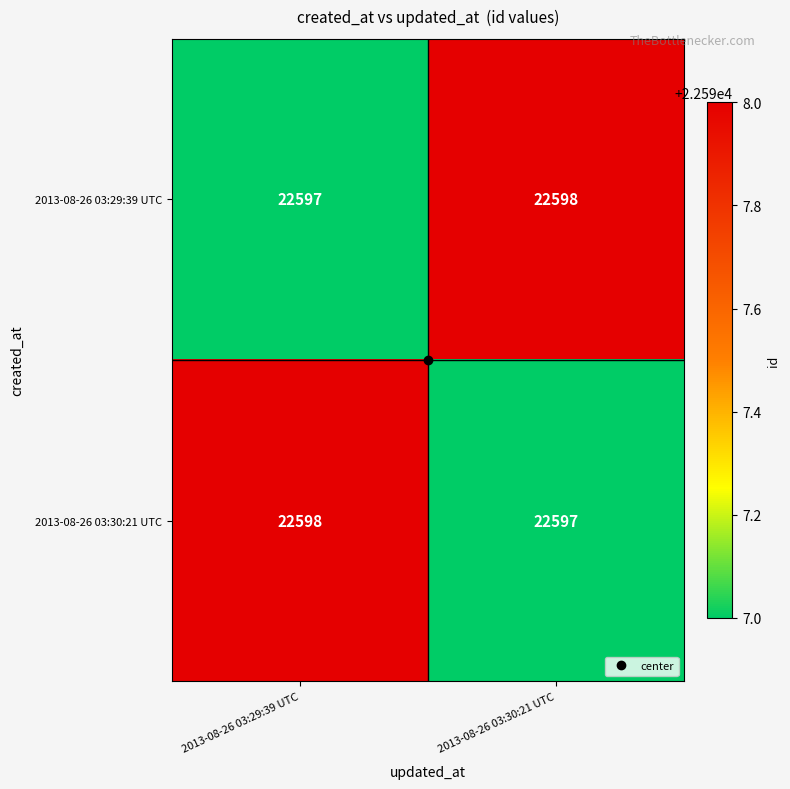

At which label is 2013-08-26 03:30:21 UTC closest to 22597?

2013-08-26 03:30:21 UTC